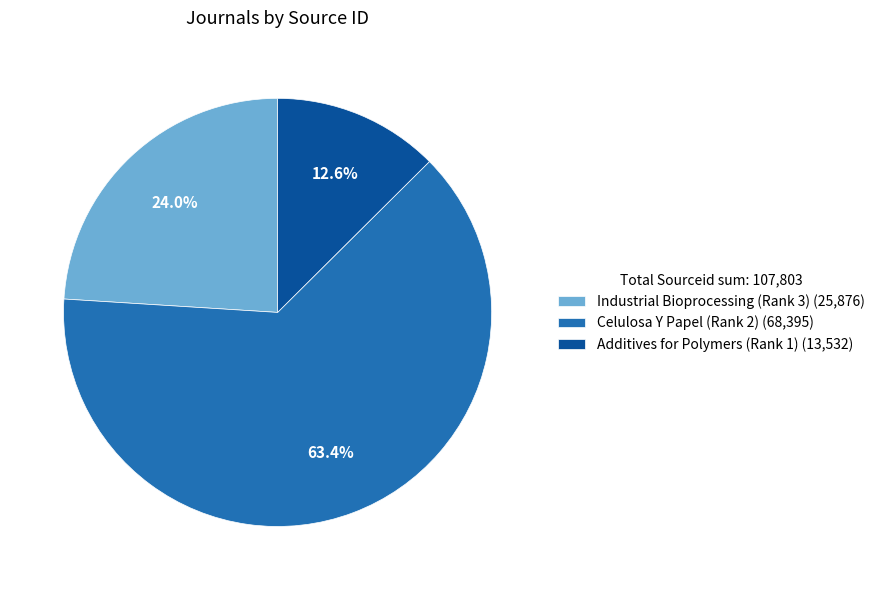

The Industrial Bioprocessing (Rank 3) slice represents 24% of the pie. True or false?

True